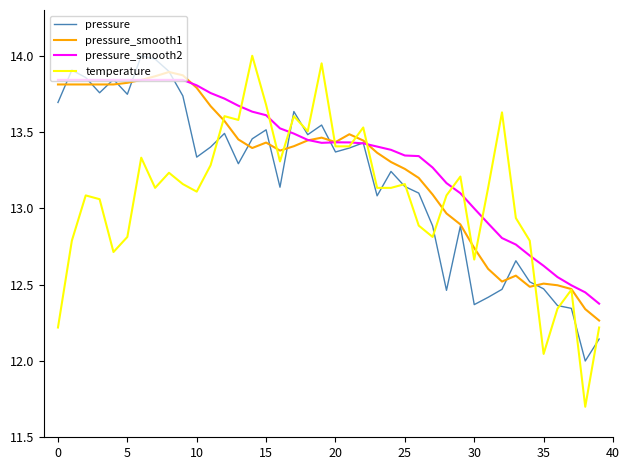

Which series has the widest spread of values?

temperature